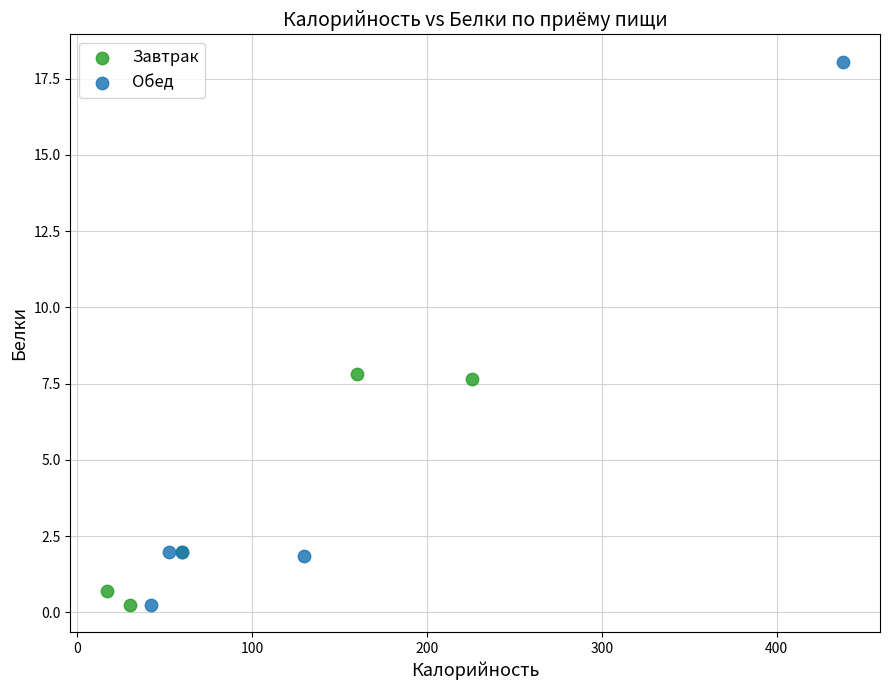

Which series has the largest Y range (max minus min)?

Обед